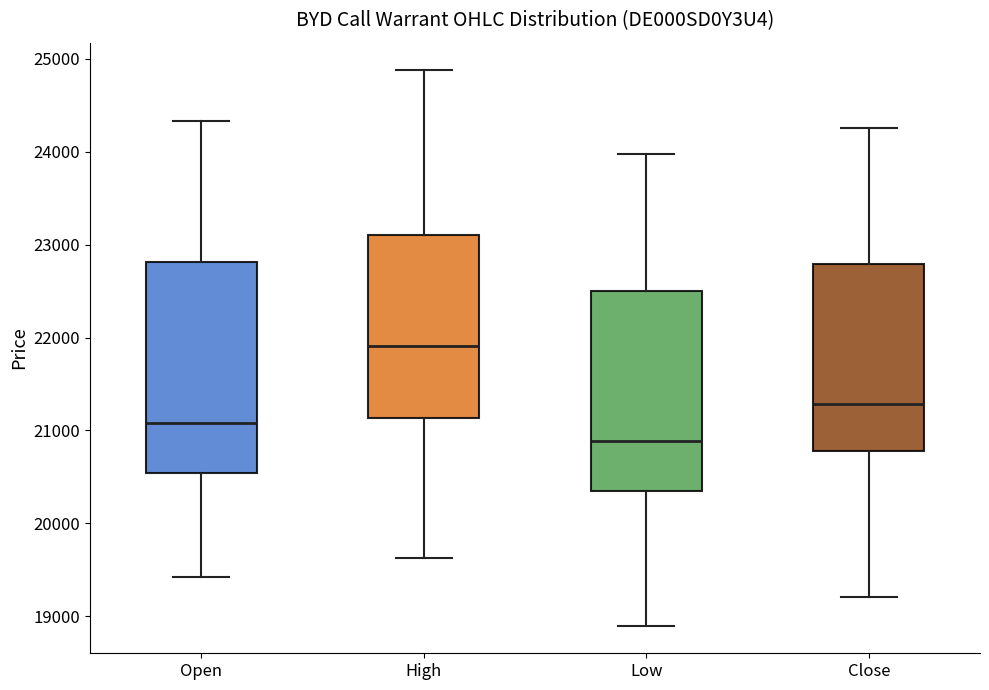

Comparing the boxes themselves (not the whiskers), which one is the tallest?

Open